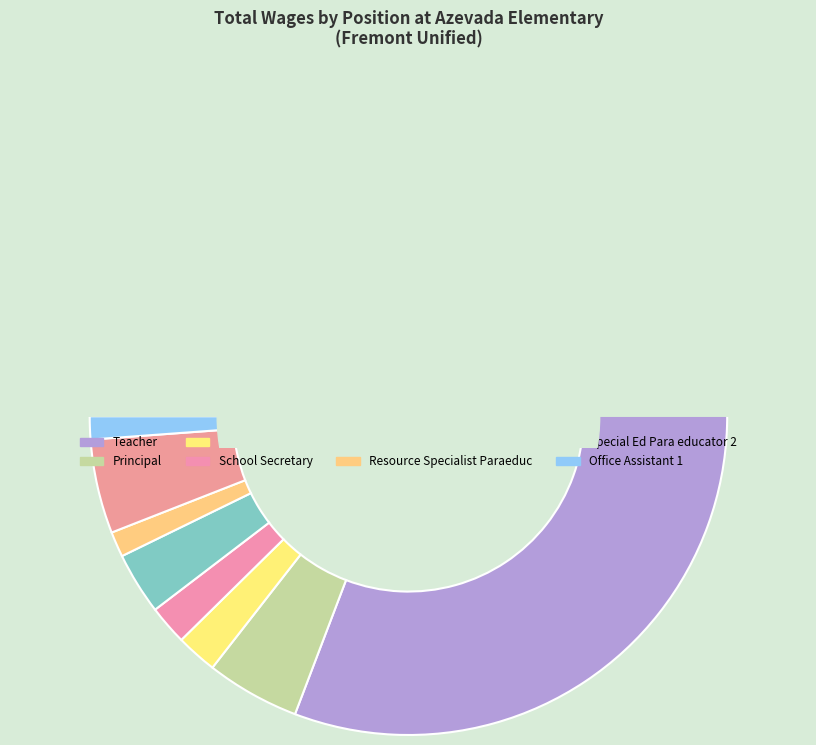

Approximately how many times larger is the value at Teacher compared to Special Ed Para educator 2?

16.9